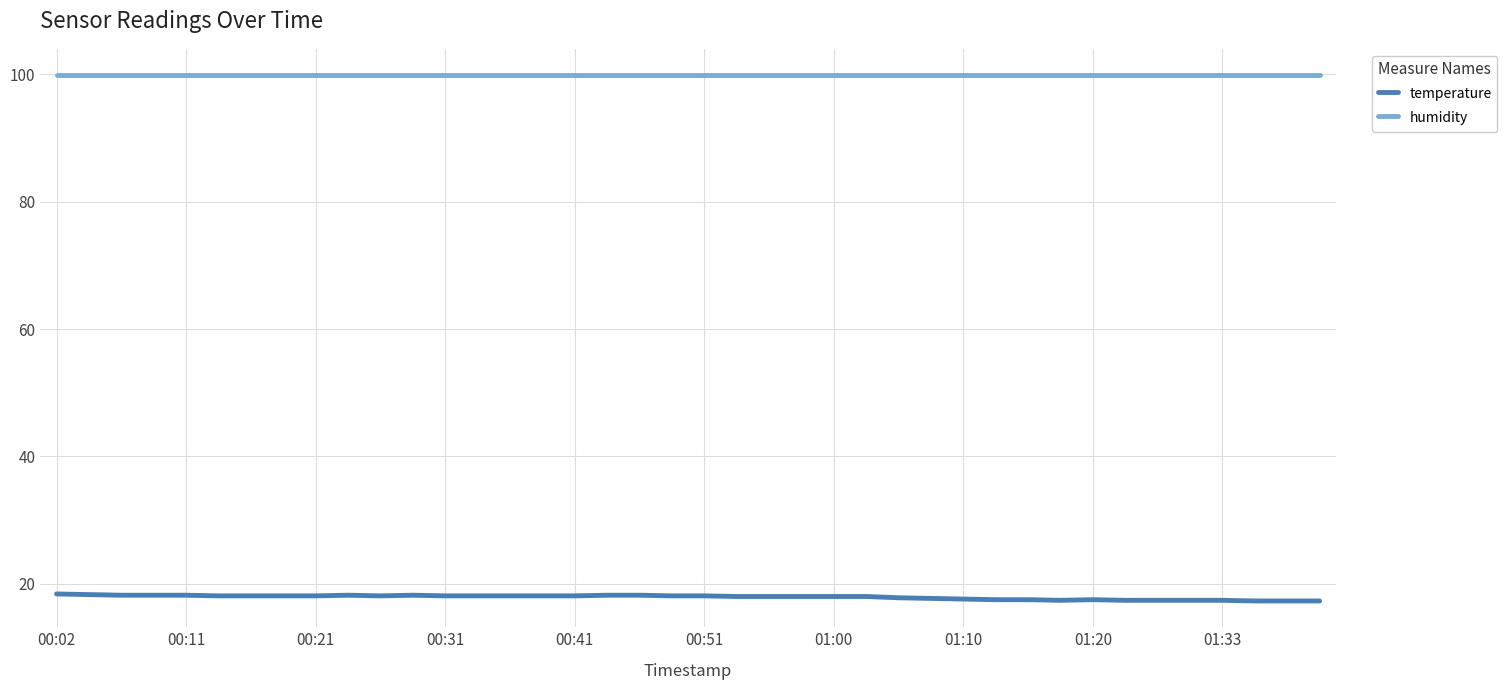

Which series has the widest spread of values?

temperature